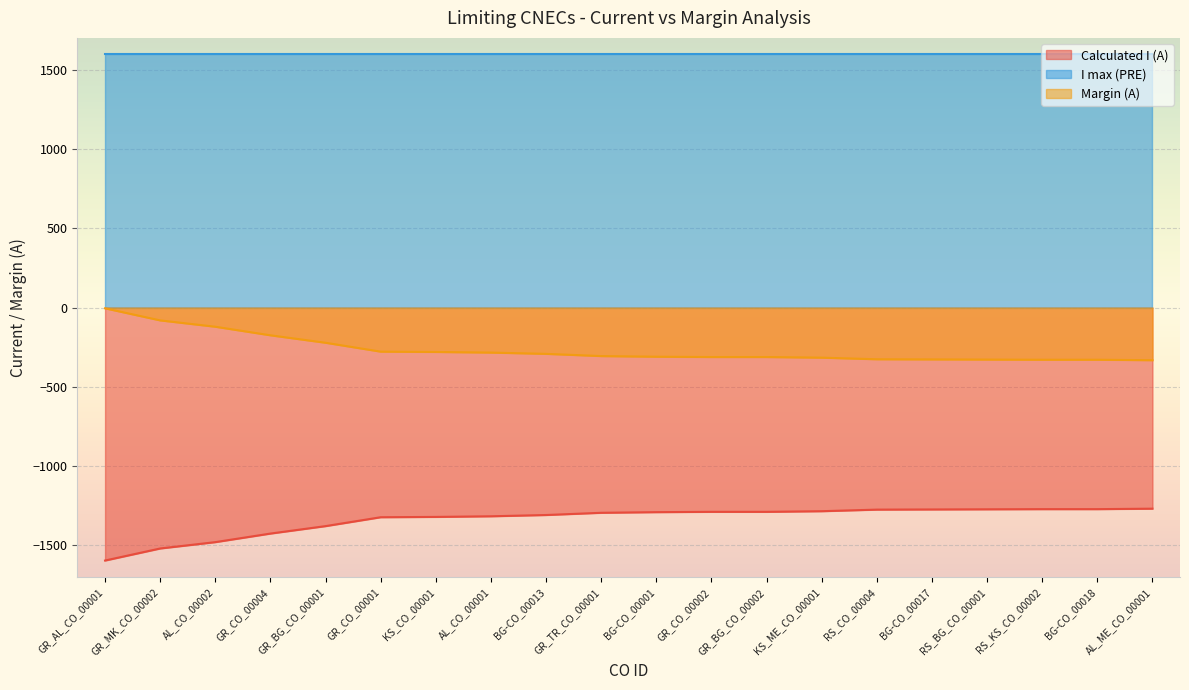

Is the value of Margin (A) at BG-CO_00018 greater than the value of I max (PRE) at BG-CO_00018?

No